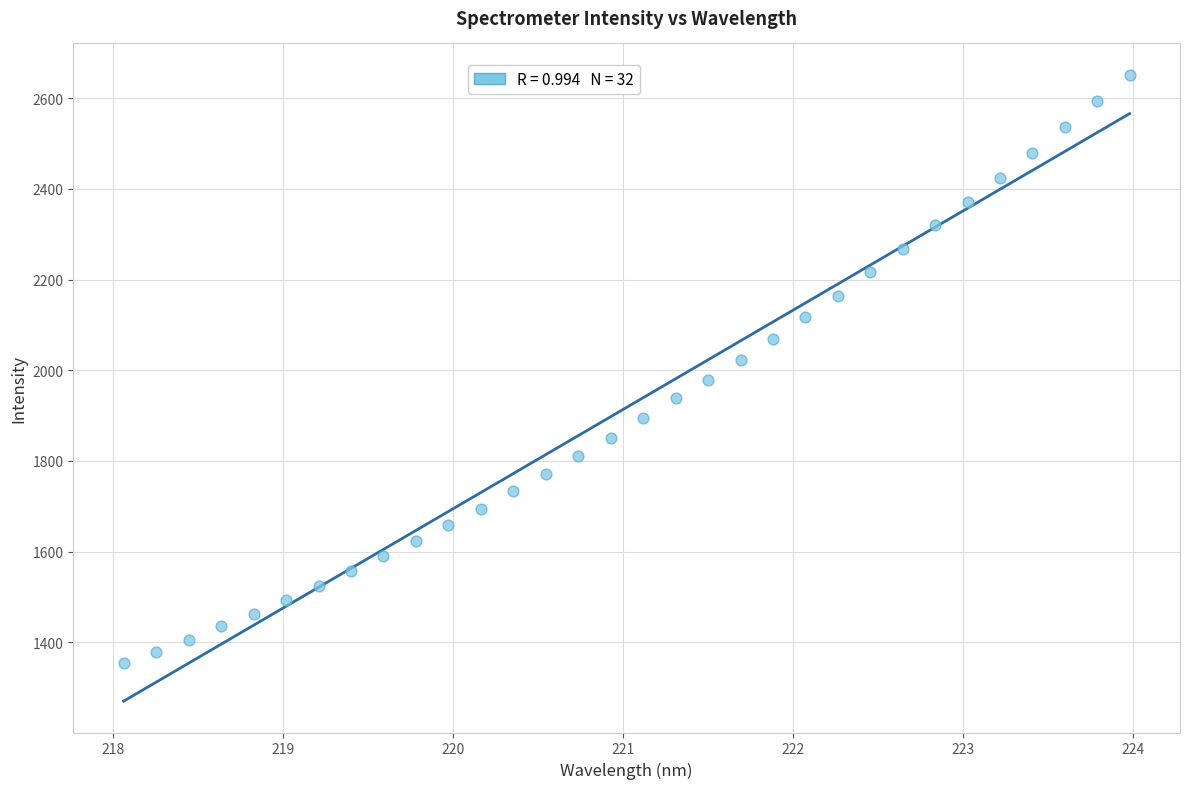

What is the range of X values (max minus min)?

5.9